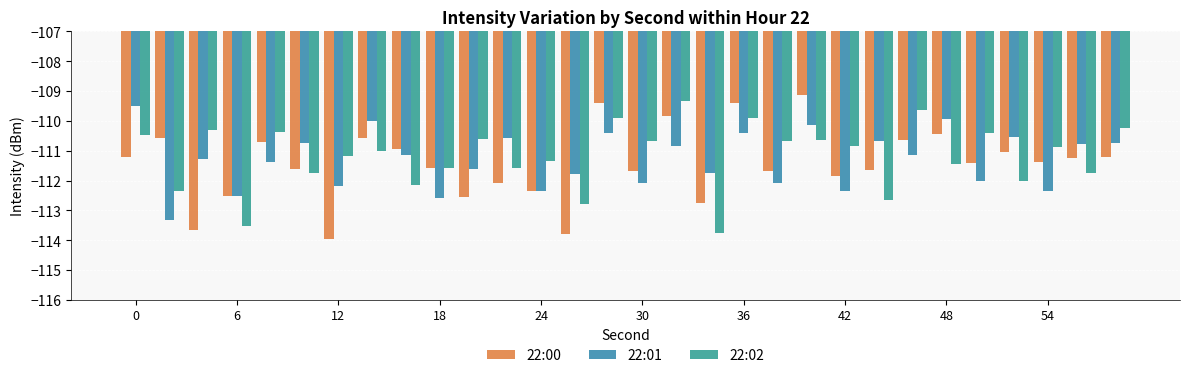

How many data points does each series have?

30